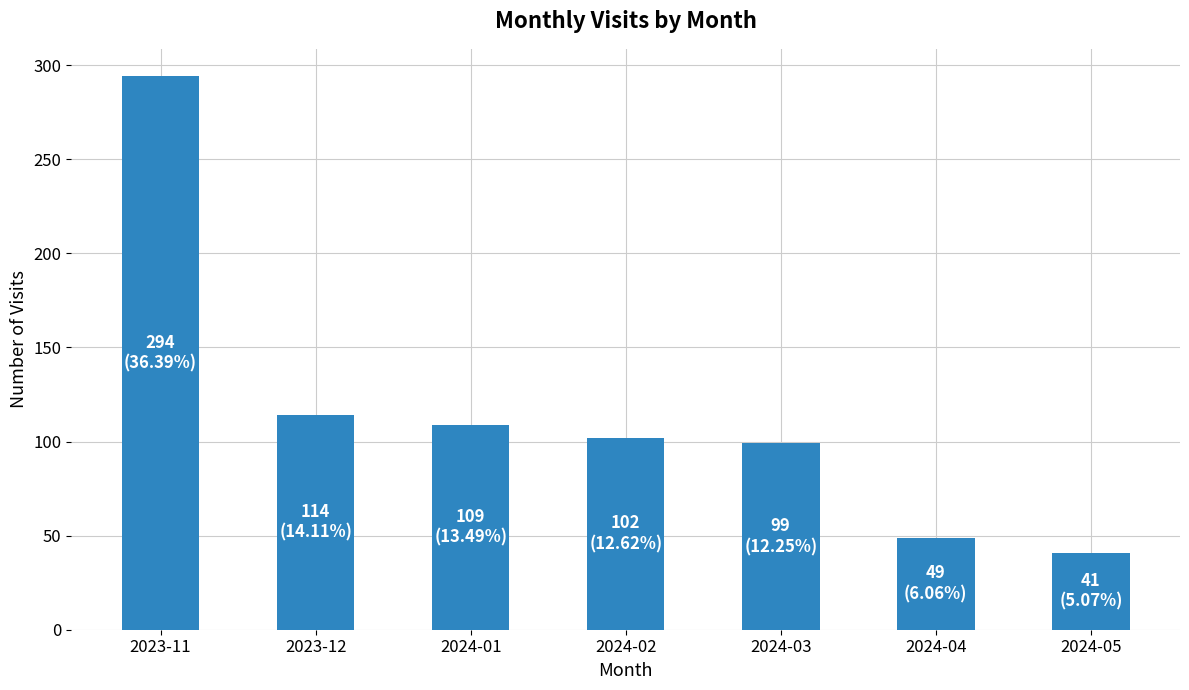

What is the value of the 3rd bar from the left?

109